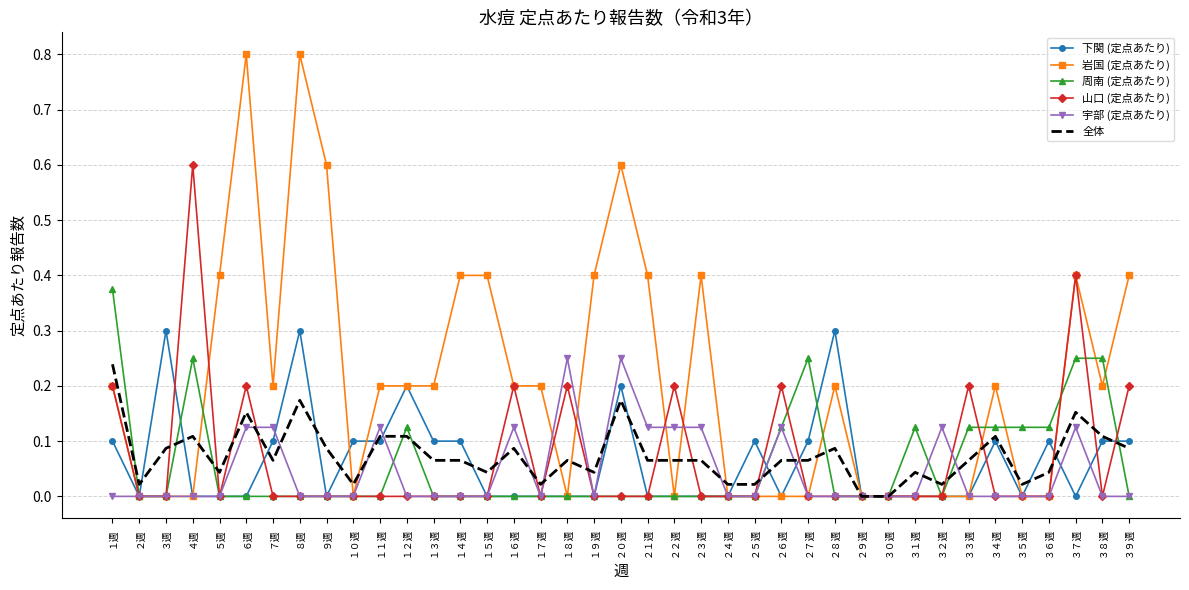

Is the value of 全体 at ３５週 greater than the value of 周南 (定点あたり) at ３３週?

No